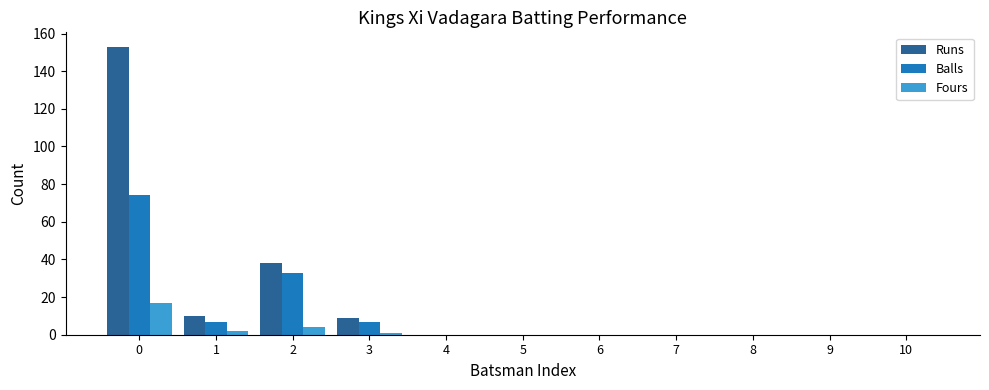

Reading left to right, list all the values displayed in this chart.

Runs: 0=153	1=10	2=38	3=9	4=0	5=0	6=0	7=0	8=0	9=0	10=0
Balls: 0=74	1=7	2=33	3=7	4=0	5=0	6=0	7=0	8=0	9=0	10=0
Fours: 0=17	1=2	2=4	3=1	4=0	5=0	6=0	7=0	8=0	9=0	10=0